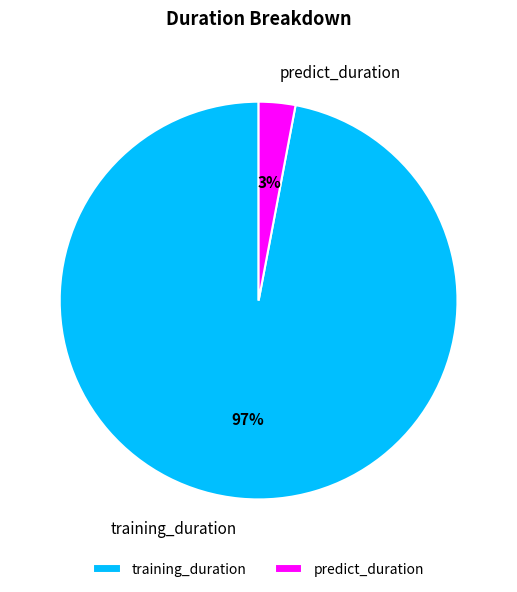

Do training_duration and predict_duration together represent more than half of the pie?

Yes